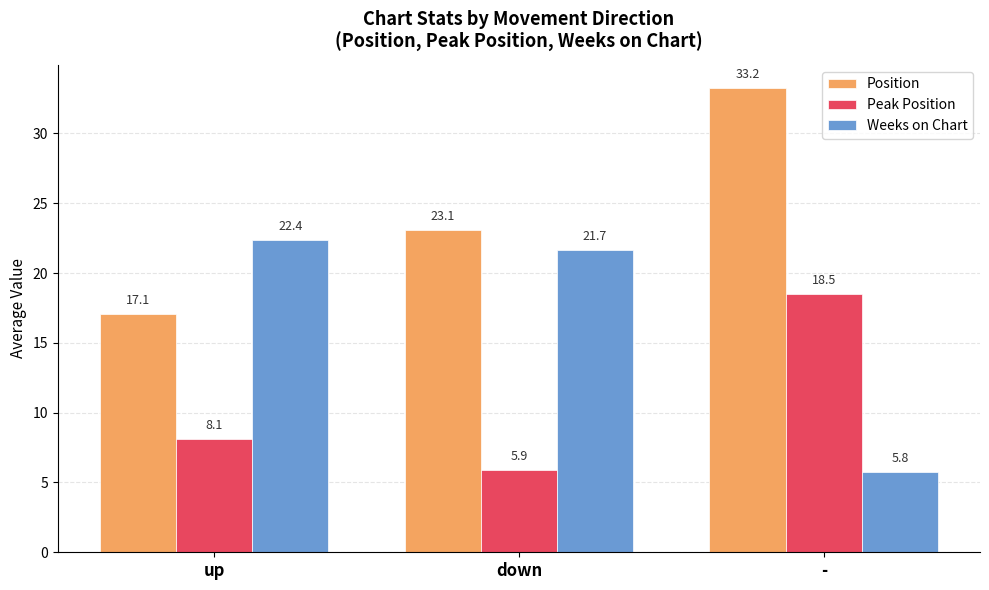

Is the value of Peak Position at - greater than the value of Weeks on Chart at up?

No